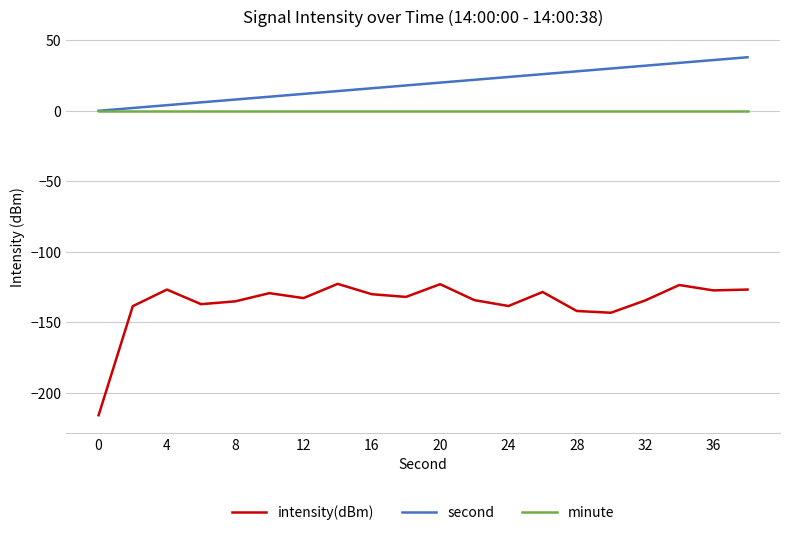

Does the chart have visible grid lines?

Yes